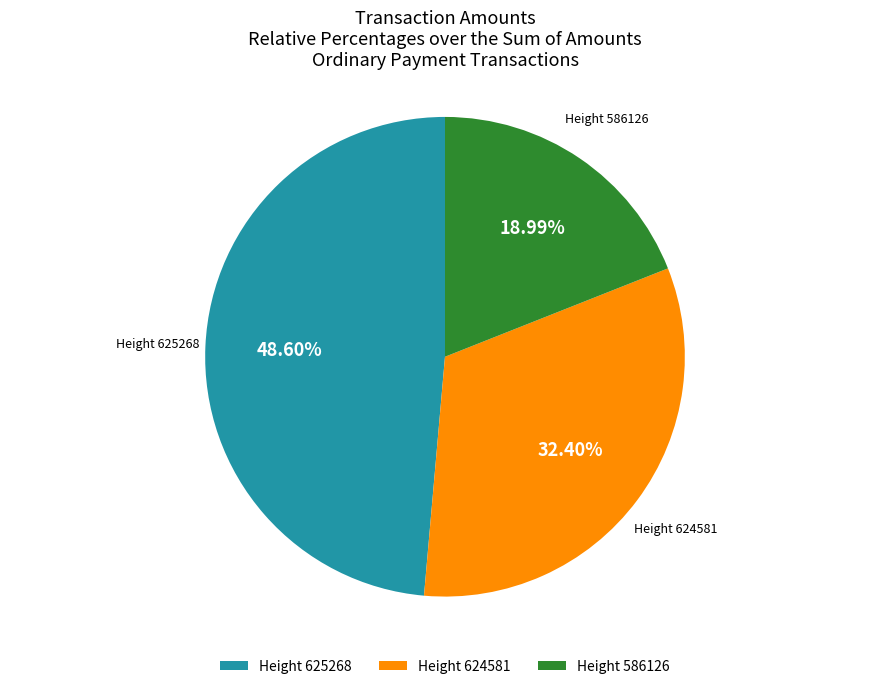

Is the sum of Height 624581 and Height 625268 greater than half?

Yes